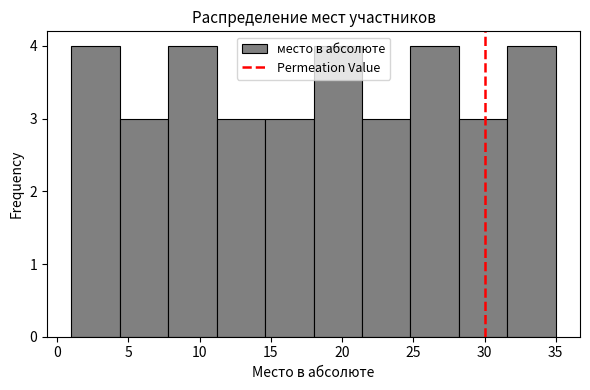

Reading left to right, transcribe this chart: for each bar, give the range it covers on the x-axis and its height. Neither the bar edges nor the heights are printed on the chart, so give them approximately, as read against the axes.

1.0 to 4.4: 4
4.4 to 7.8: 3
7.8 to 11.2: 4
11.2 to 14.6: 3
14.6 to 18.0: 3
18.0 to 21.4: 4
21.4 to 24.8: 3
24.8 to 28.2: 4
28.2 to 31.6: 3
31.6 to 35.0: 4